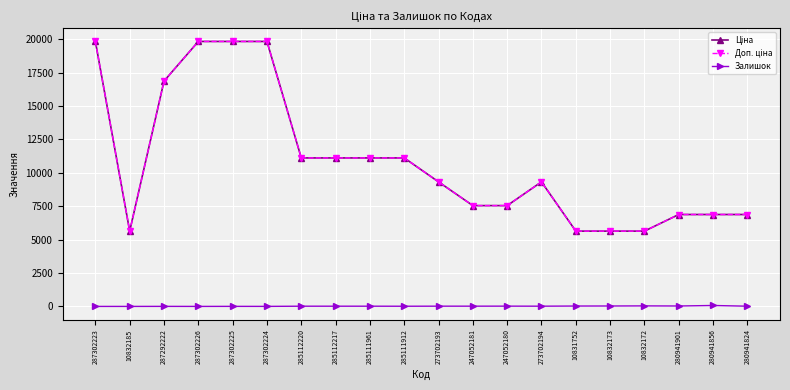

Does the chart have visible grid lines?

Yes